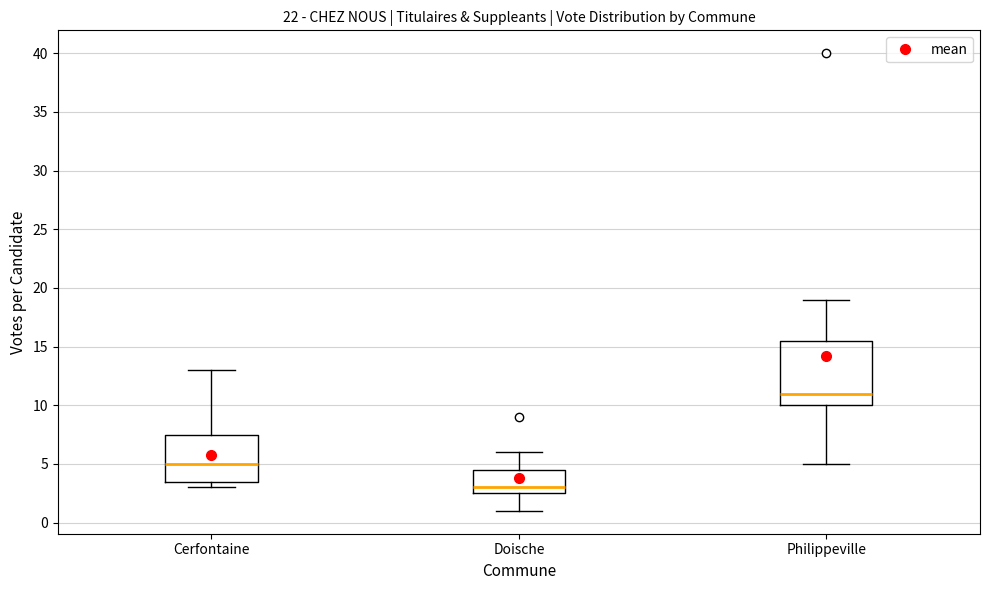

Which box's median line is the highest?

Philippeville